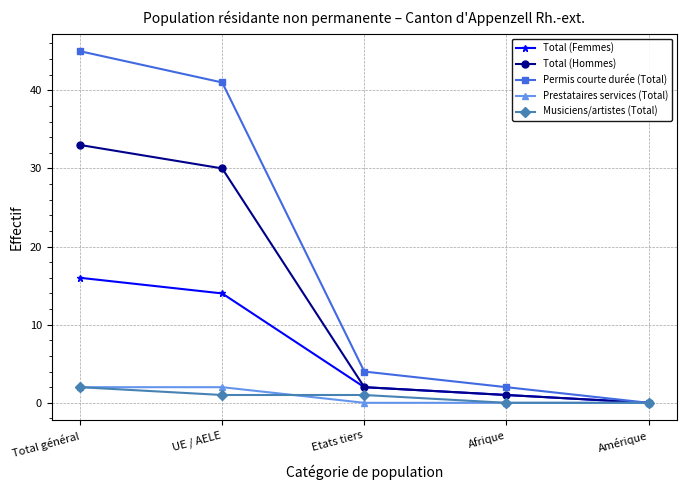

Which series has the widest spread of values?

Permis courte durée (Total)